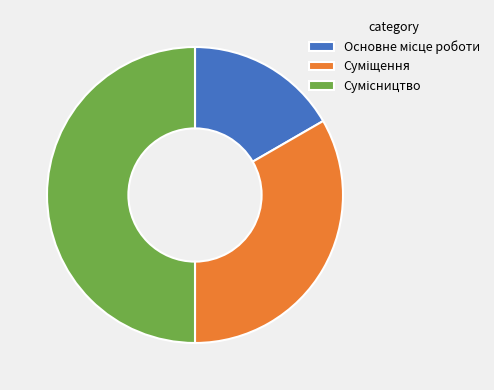

How many slices are in this pie chart?

3